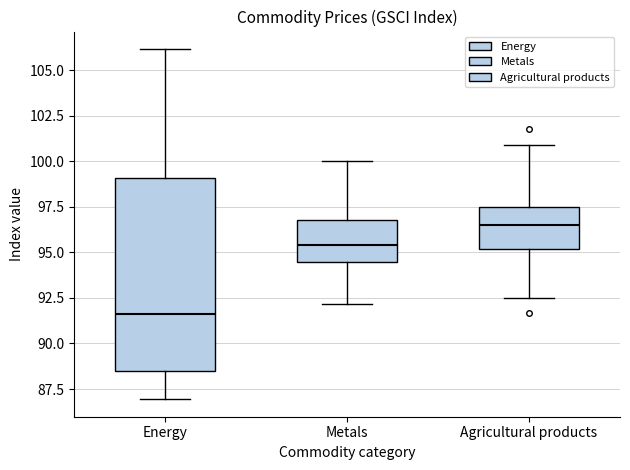

Which box is the tallest, from its lower edge to its upper edge?

Energy